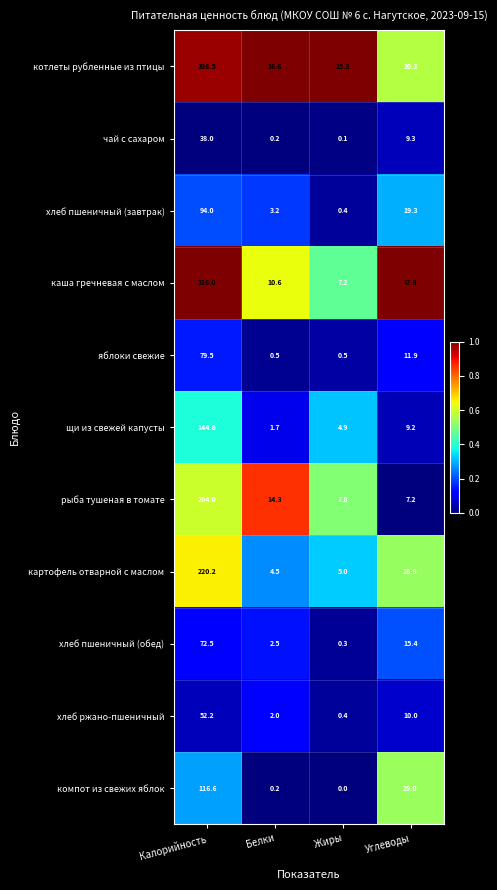

At which category is the sum across all series the highest?

Калорийность